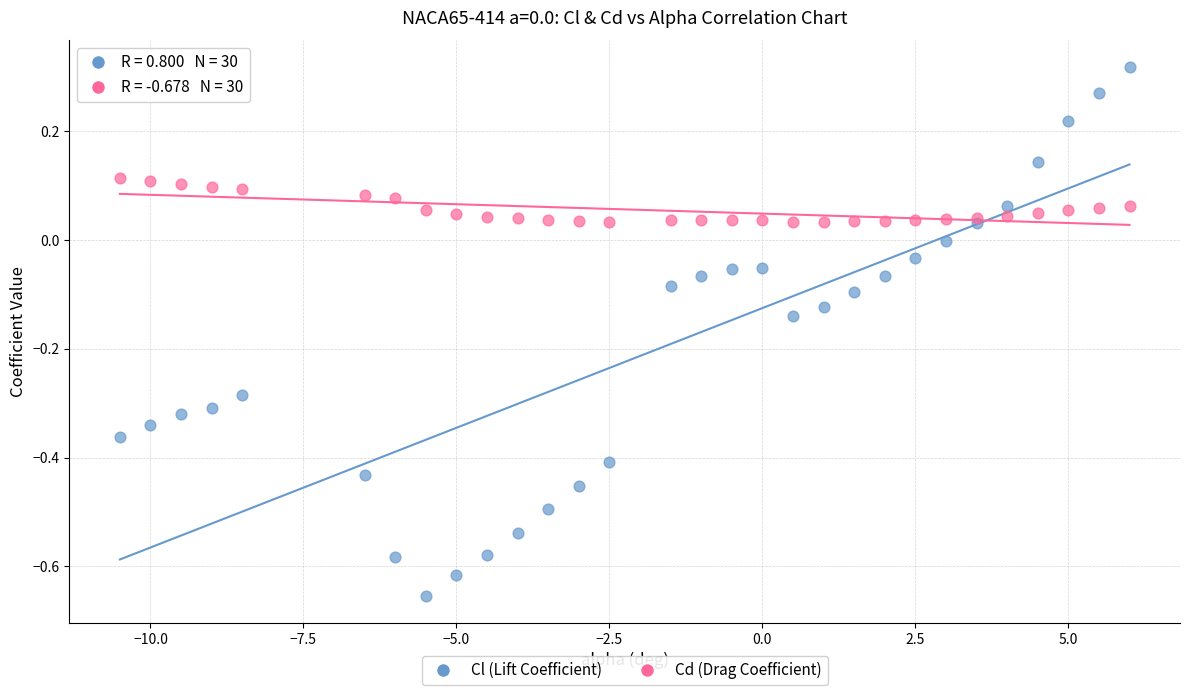

What are all the series names shown in the legend?

Cl (Lift Coefficient), Cd (Drag Coefficient)